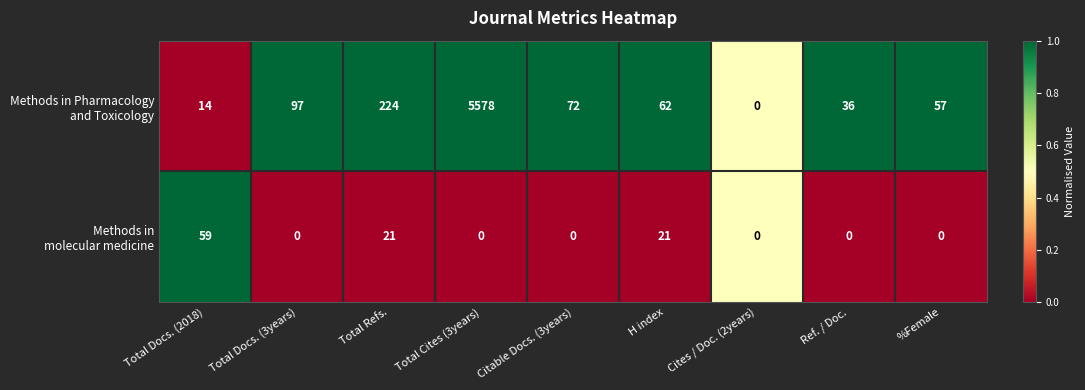

What is the total value across all series at Total Refs.?

245